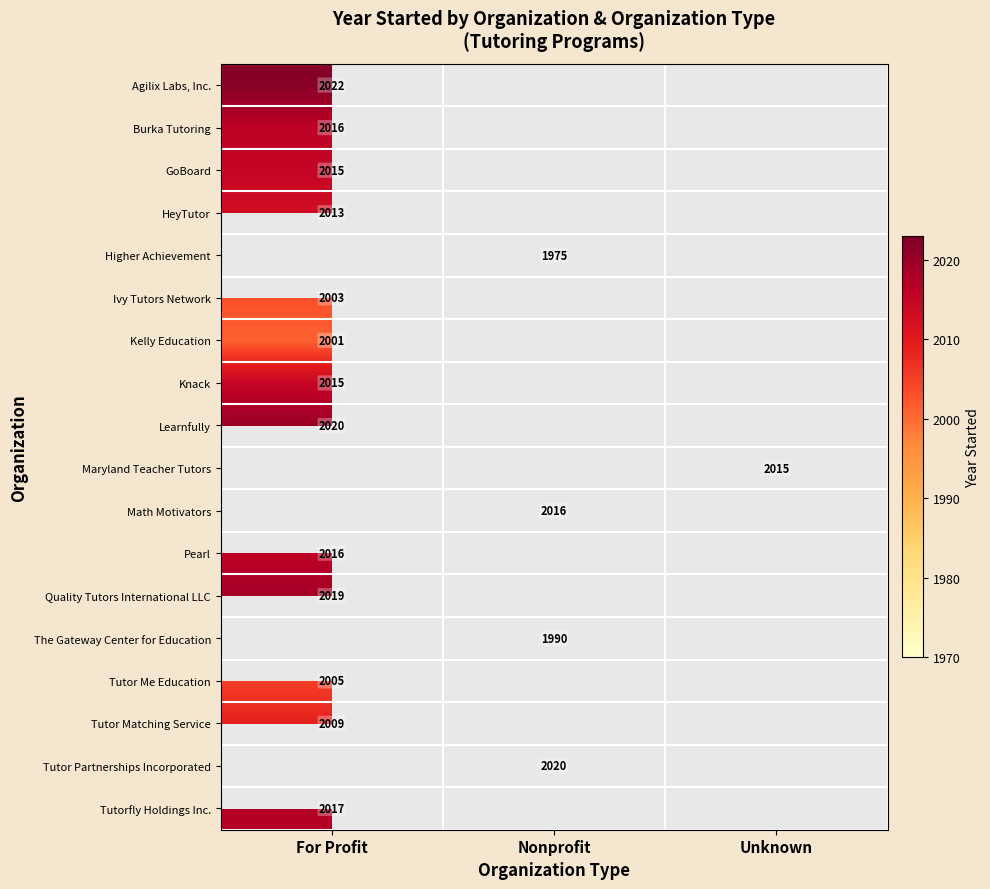

Between Nonprofit and For Profit, which is larger?

For Profit